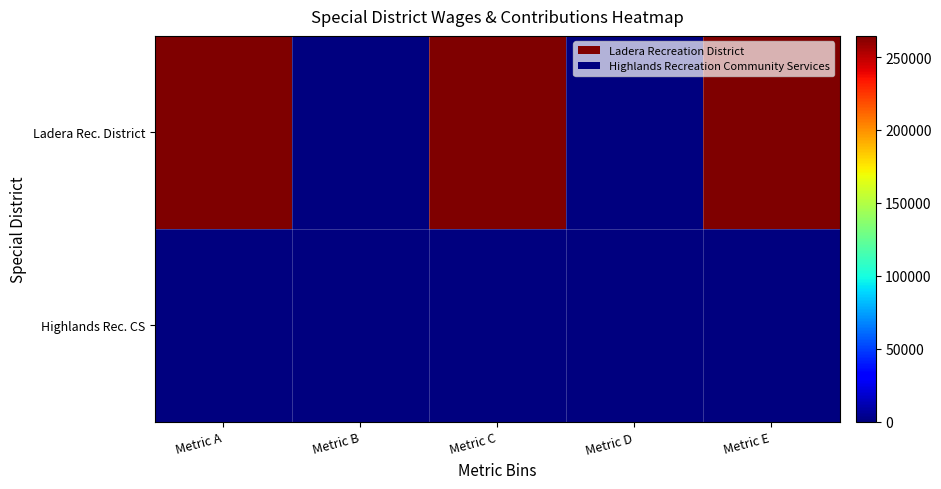

Which series has the largest total across all categories?

Ladera Rec. District